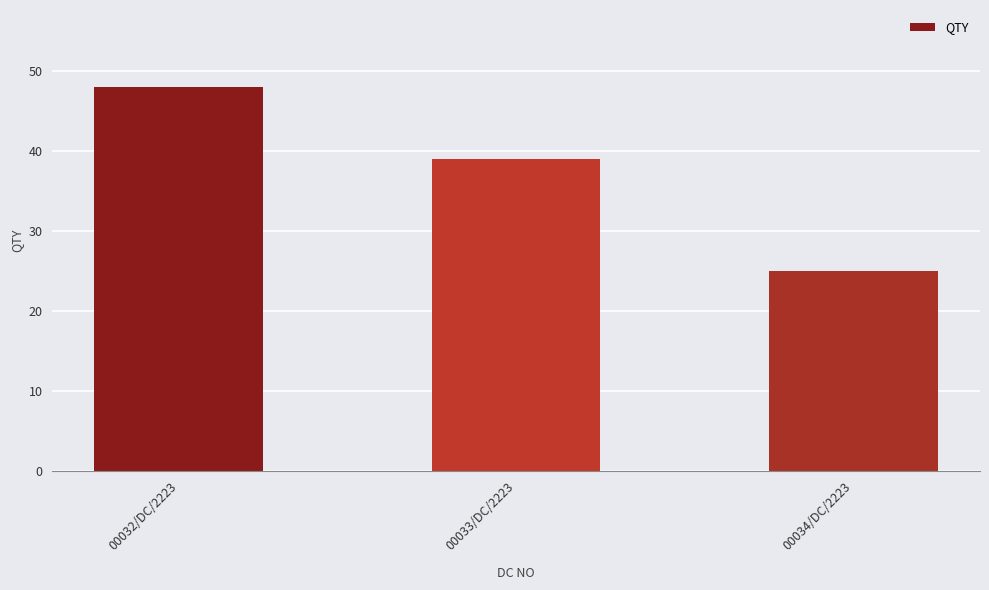

Reading left to right, what are all the values shown in this chart?

00032/DC/2223=48	00033/DC/2223=39	00034/DC/2223=25